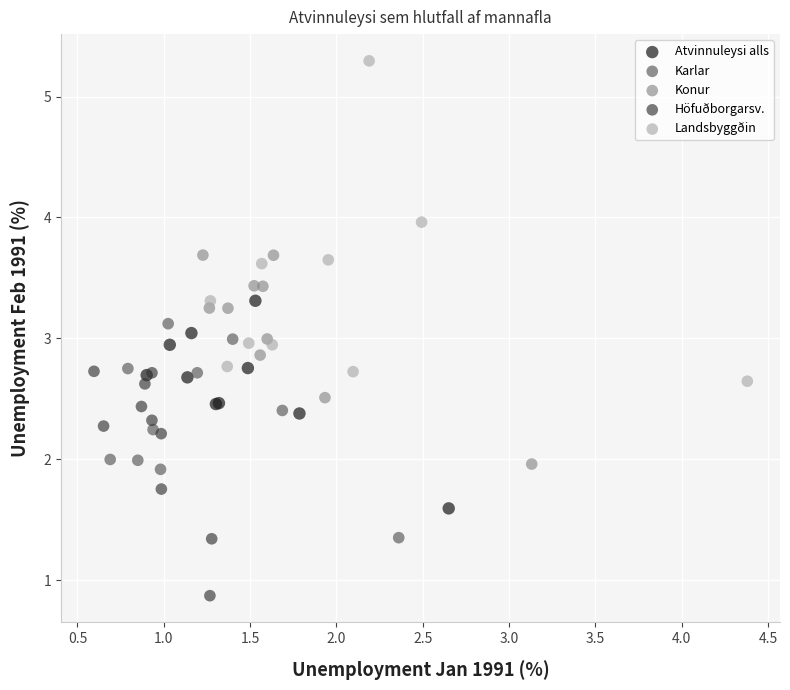

Which series reaches the minimum Y coordinate?

Höfuðborgarsv.